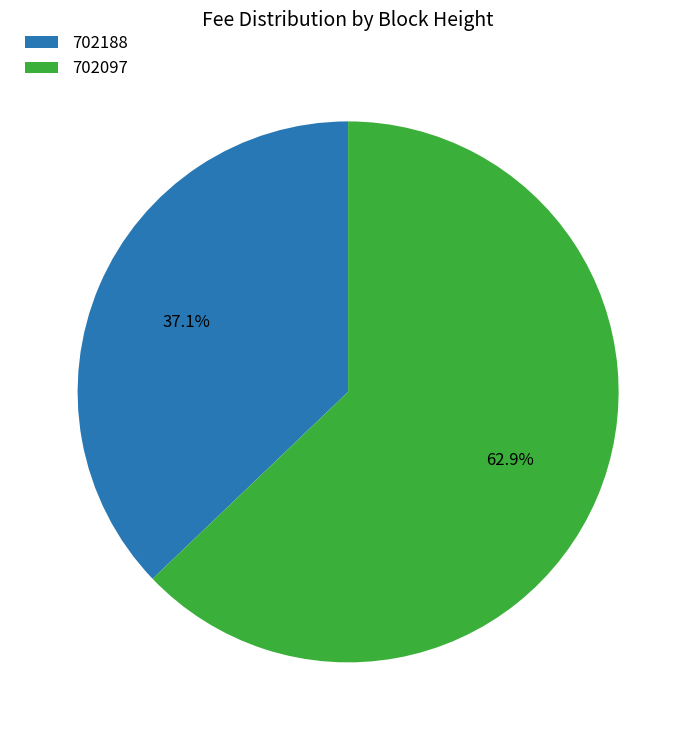

Which slice is the largest?

702097